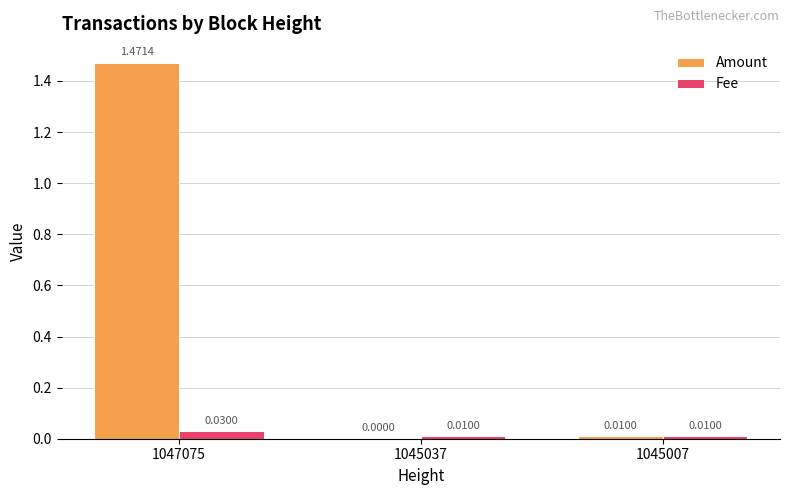

At which category is the sum across all series the highest?

1047075